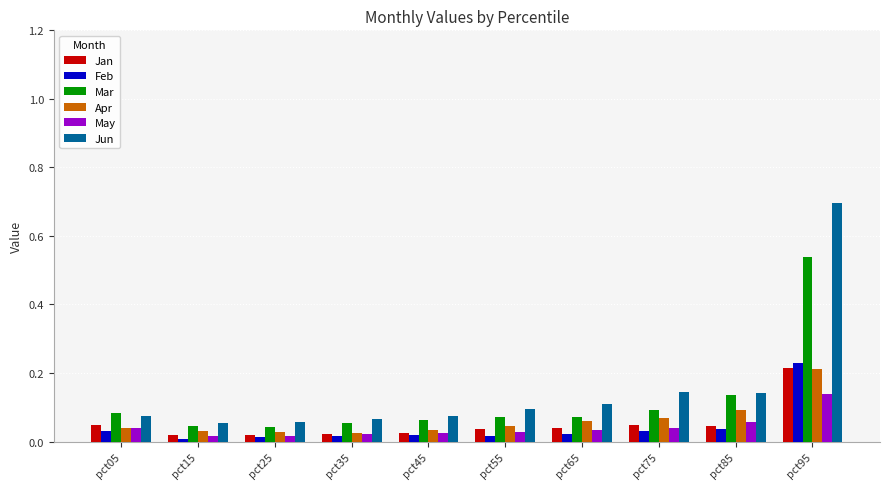

What is the spread (max minus min) of values at pct95?

0.6